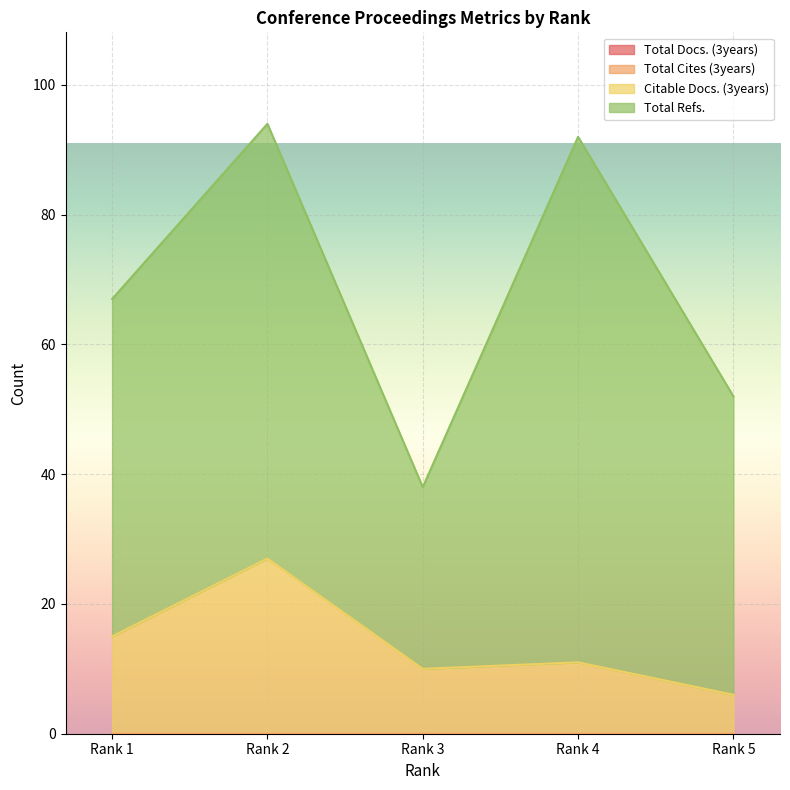

At how many categories does at least one series exceed 58?

2